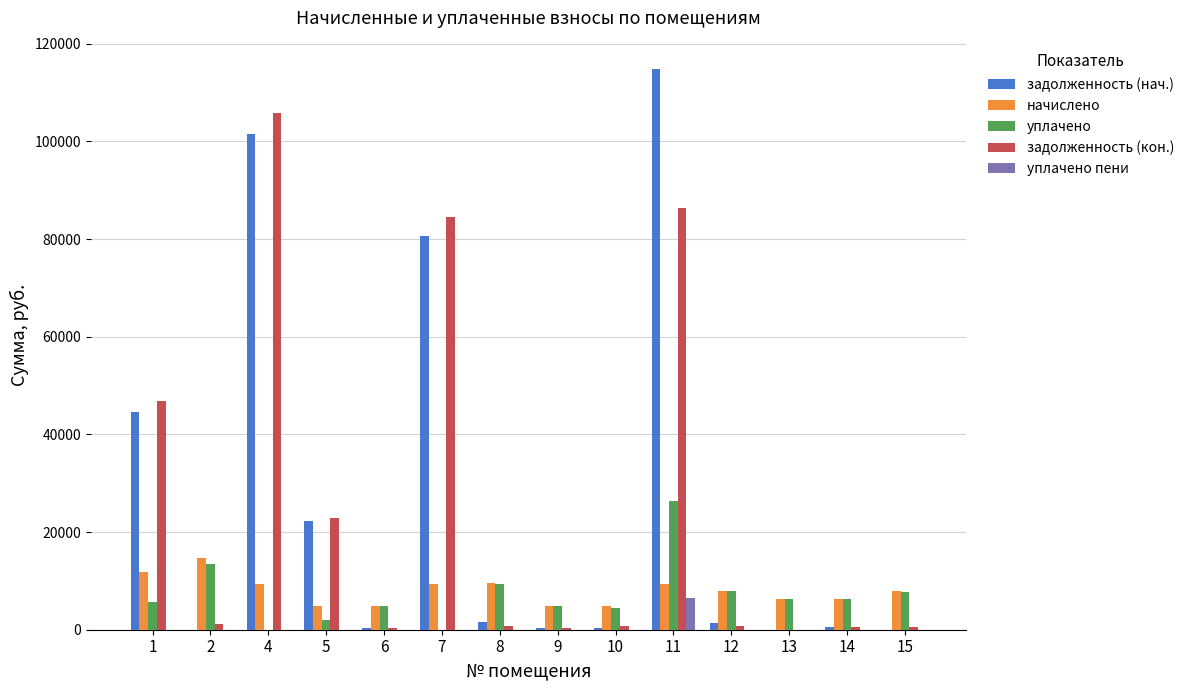

At which label does задолженность (нач.) first exceed 1329?

1